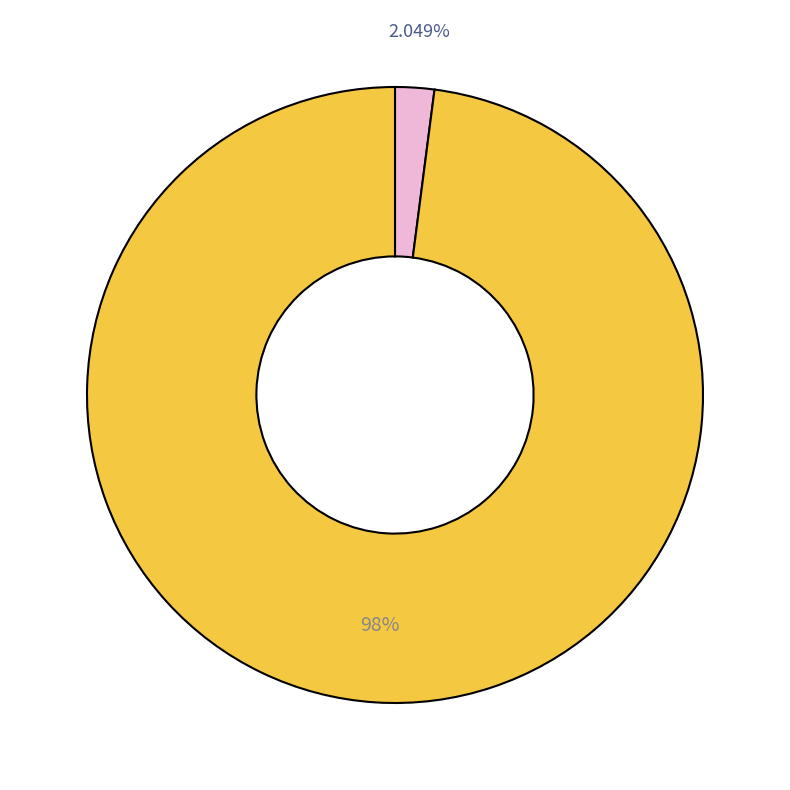

Does any single category account for the majority?

Yes